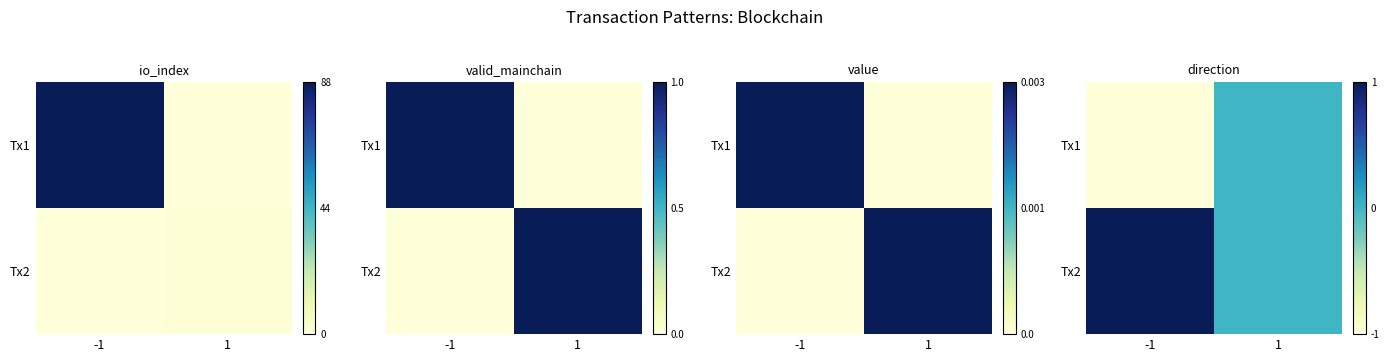

Which has a higher value, -1 or 1?

1